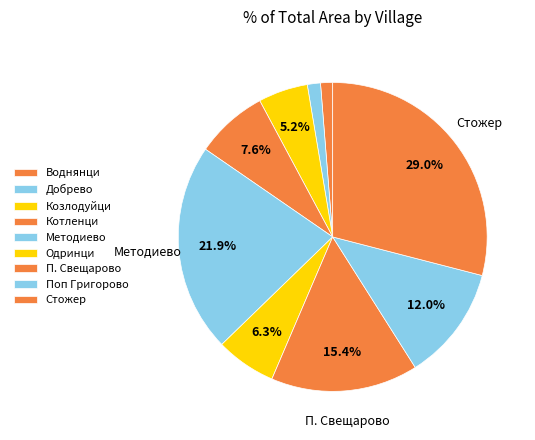

How many slices are in this pie chart?

9